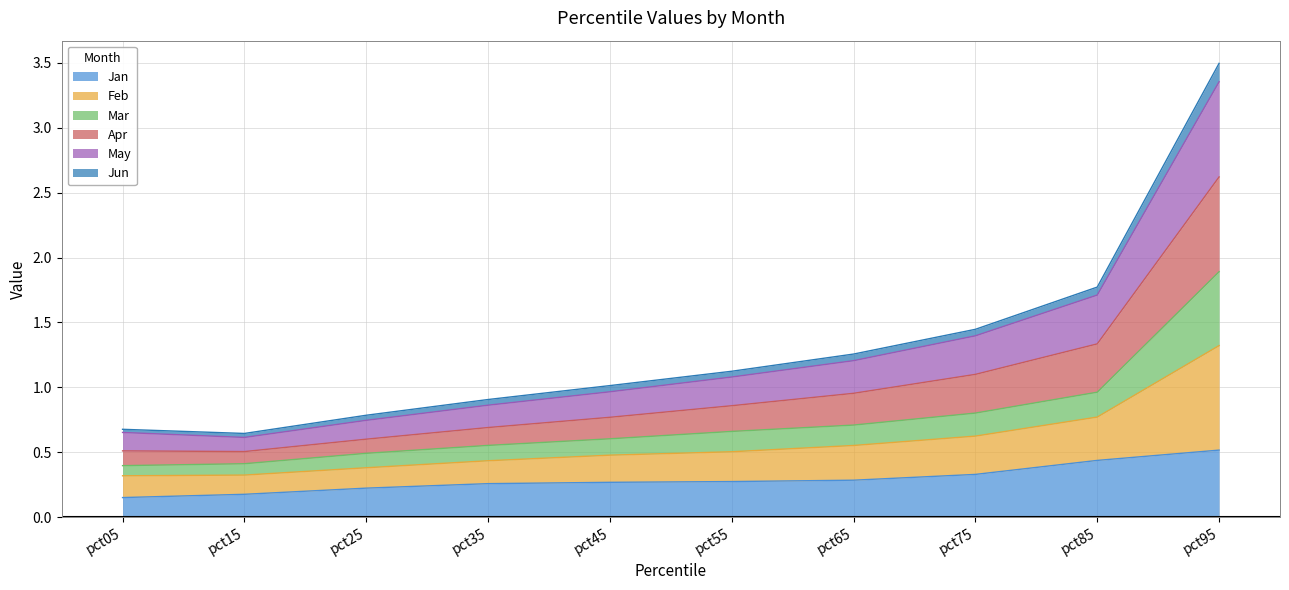

What is the value of the Jan point at the 10th from the left?

0.5